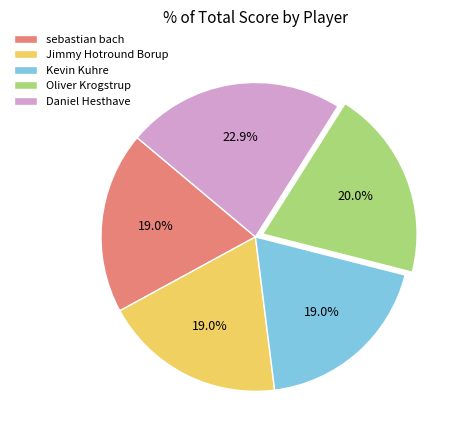

The Oliver Krogstrup slice represents 20% of the pie. True or false?

True